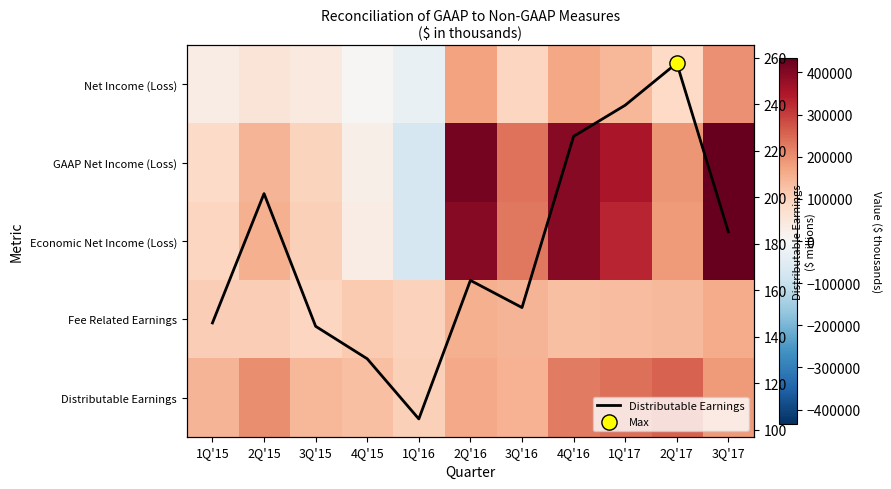

What is the sum of the Distributable Earnings values at 2Q'17 and 3Q'17?

442.8